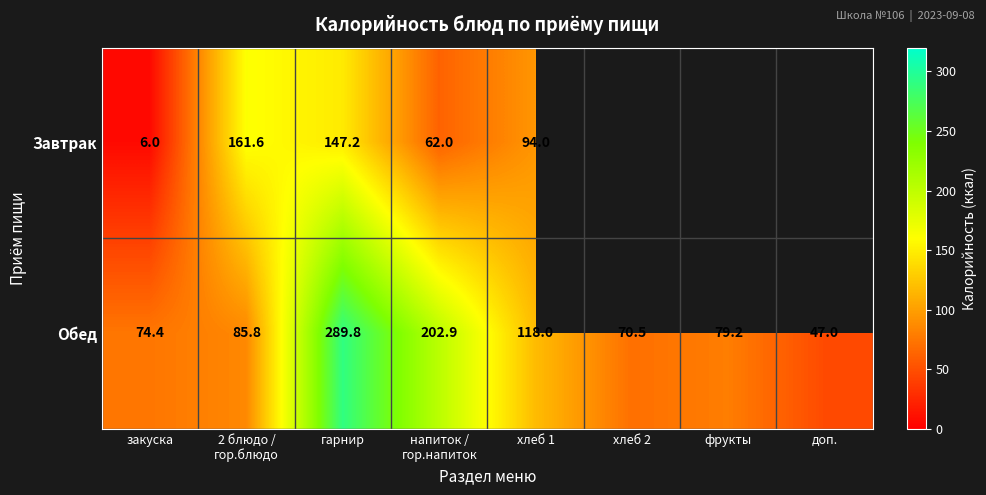

What is the average value of the Обед series?

121.0